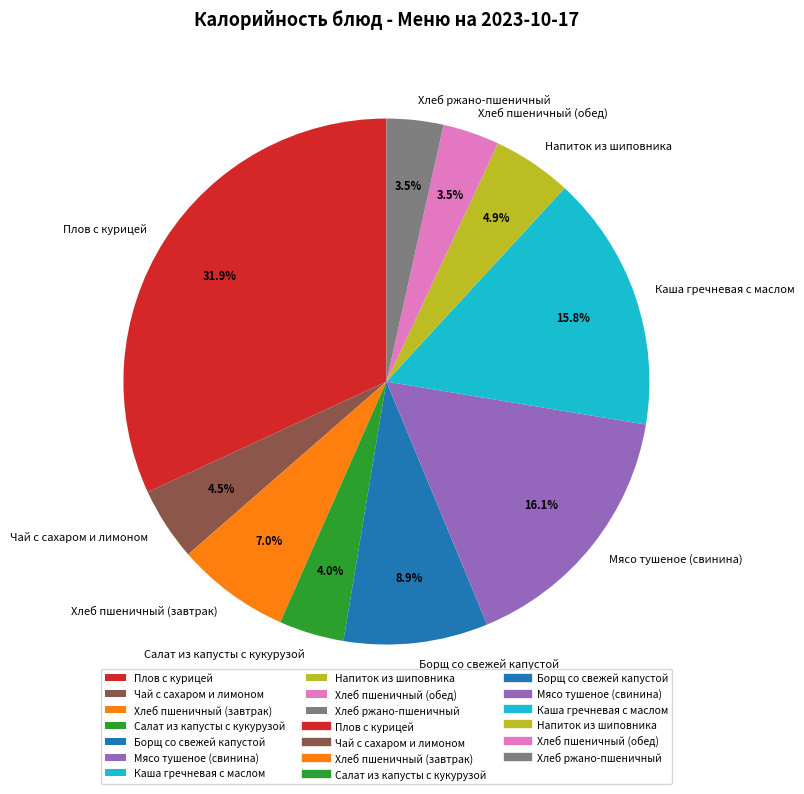

Count the number of slices in the pie.

10